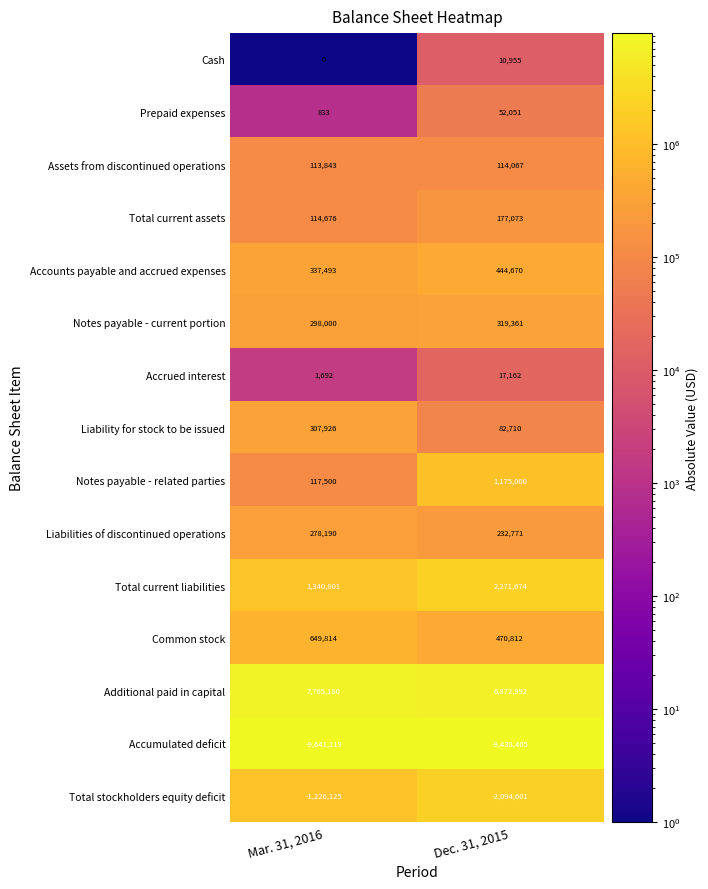

What value does the Notes payable - current portion series have at Mar. 31, 2016?

298000